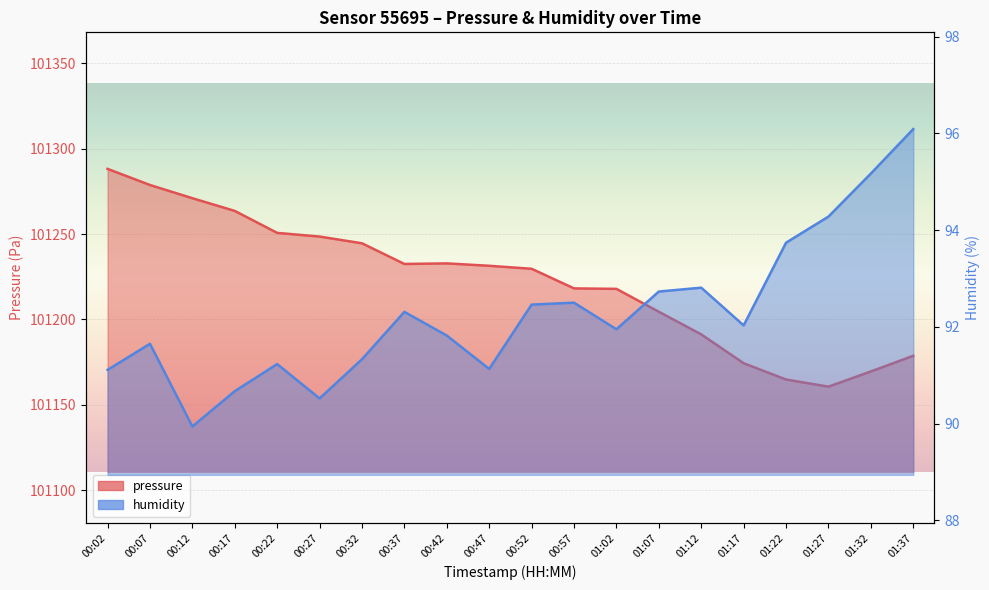

At which category does pressure reach its first local peak?

00:42